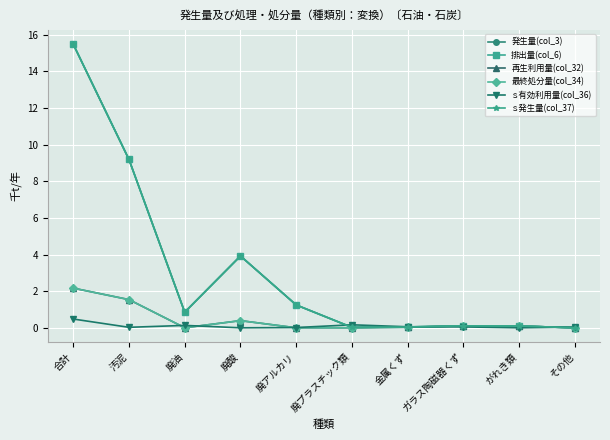

Between 廃アルカリ and 廃油, which is larger?

廃アルカリ